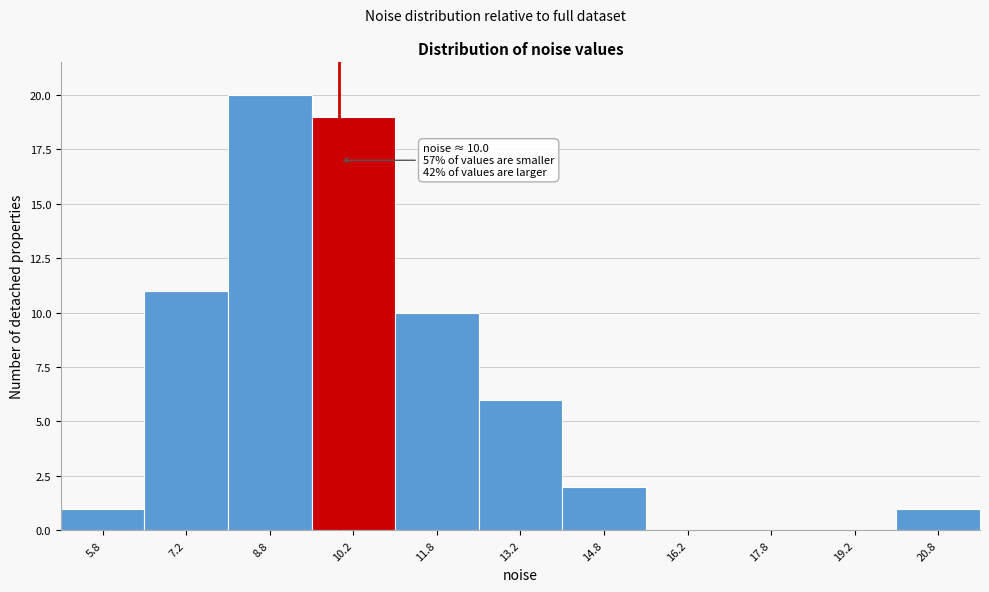

Over which range of the x-axis is the bar tallest?

8.0 to 9.5